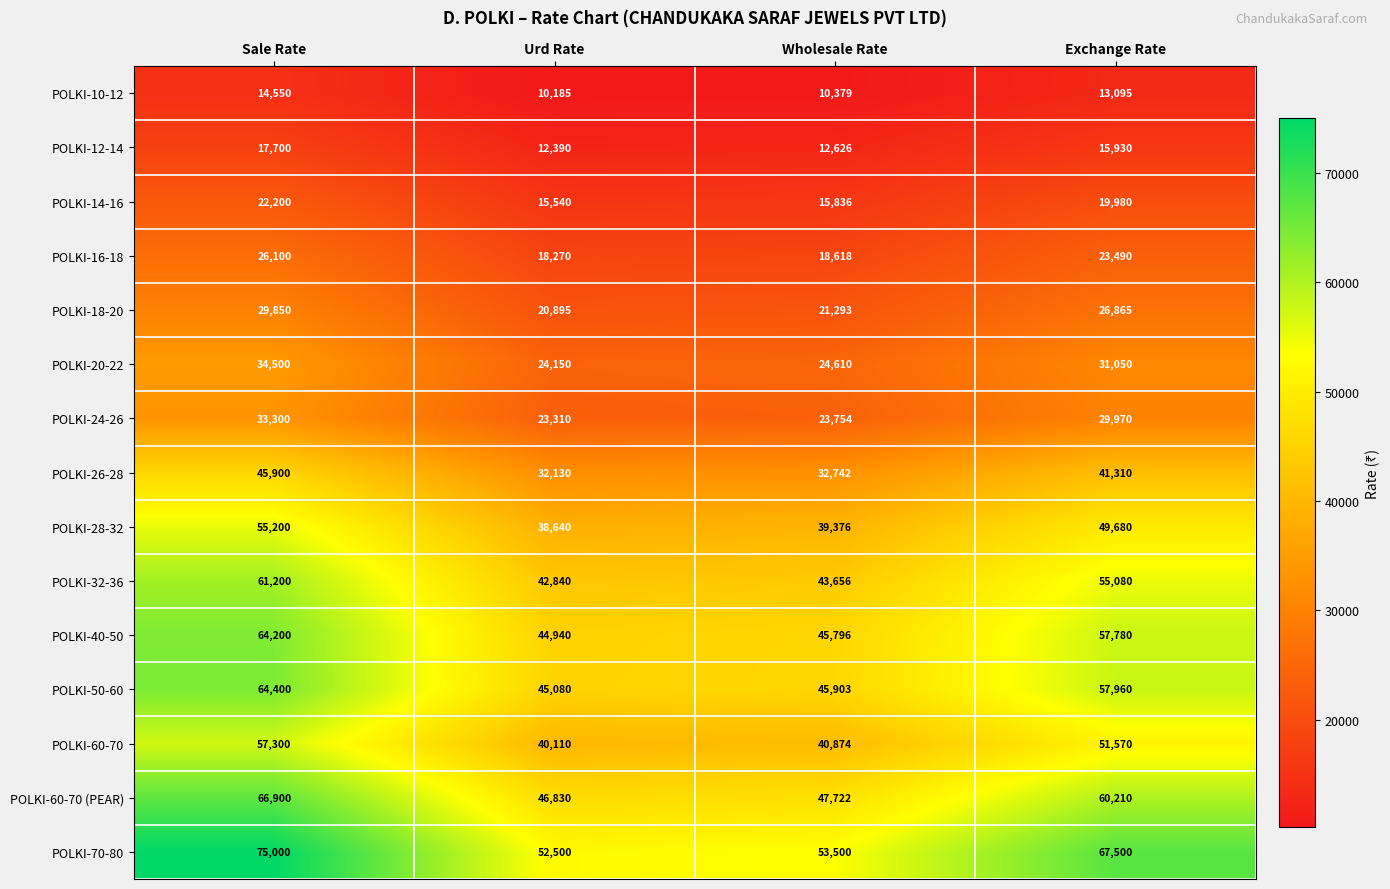

How many categories are shown in the chart?

4